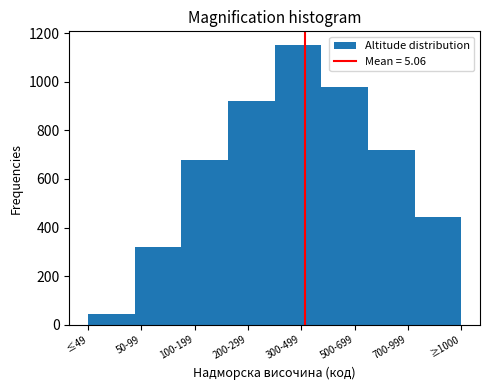

Reading left to right, transcribe all the data shown in this chart.

45	320	680	920	1150	980	720	444